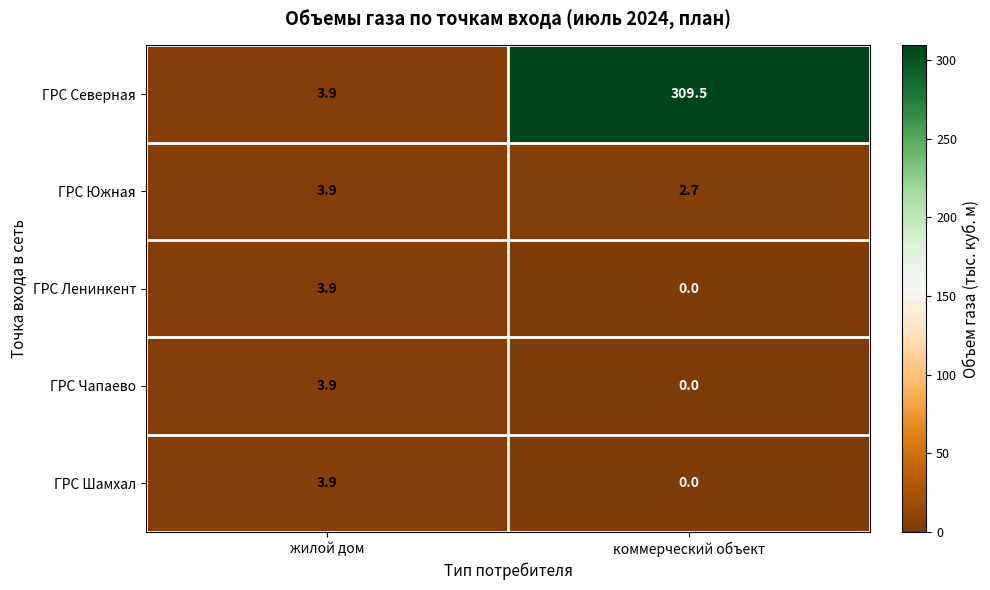

Which series has the widest spread of values?

ГРС Северная